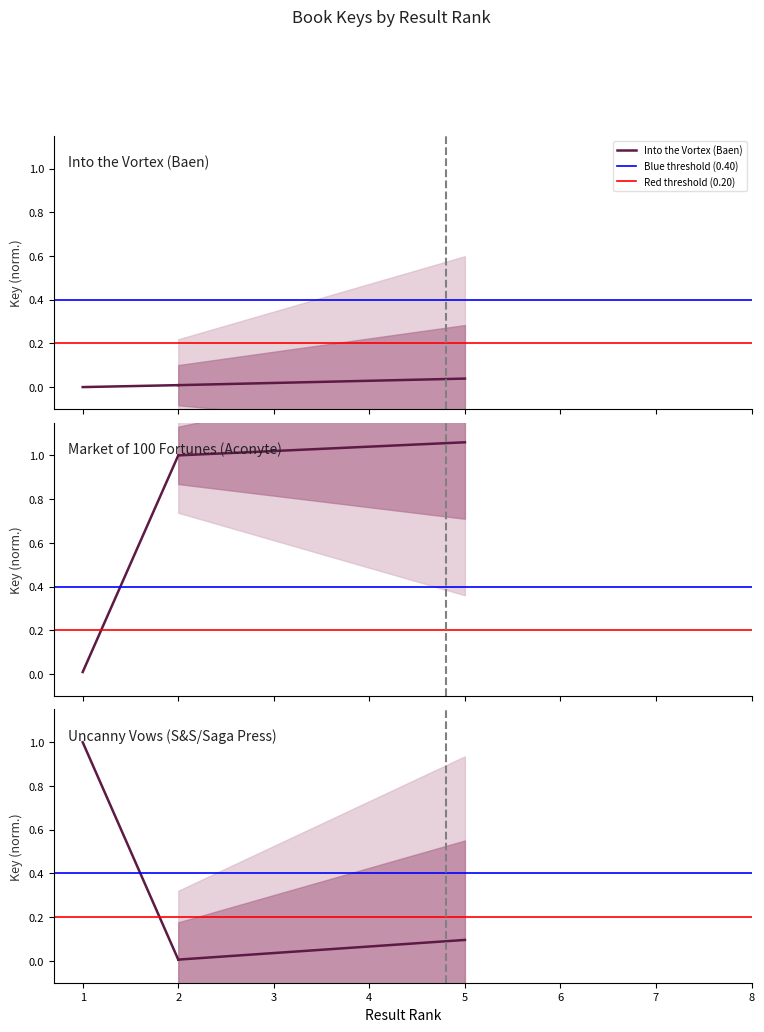

What is the approximate value of Red threshold (0.20) at 1?

0.2